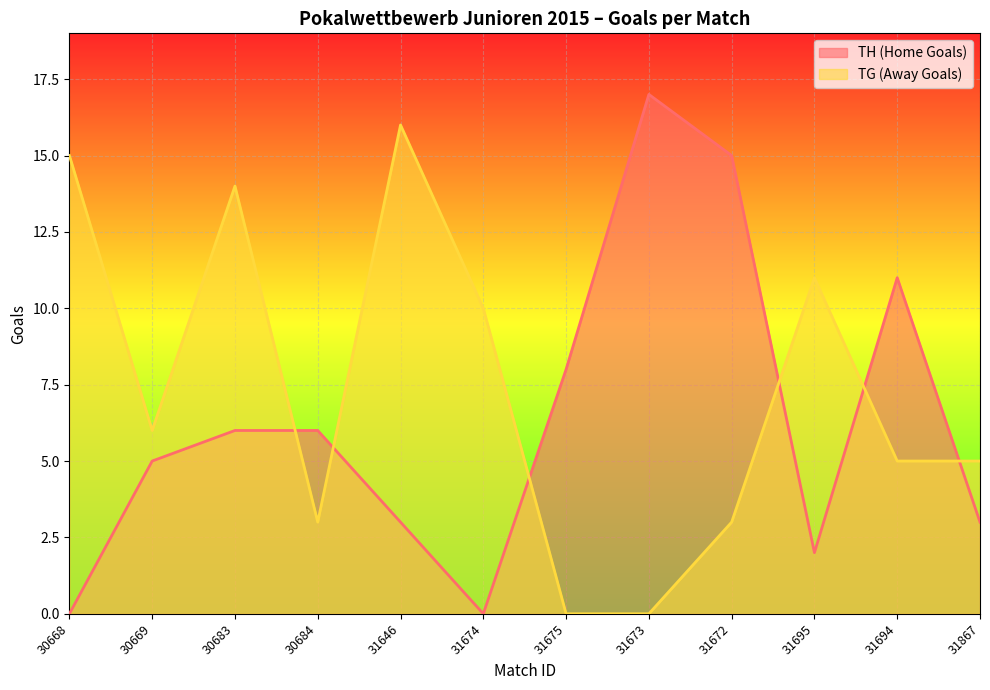

Rank the series by their maximum value, from highest to lowest.

TH (Home Goals), TG (Away Goals)